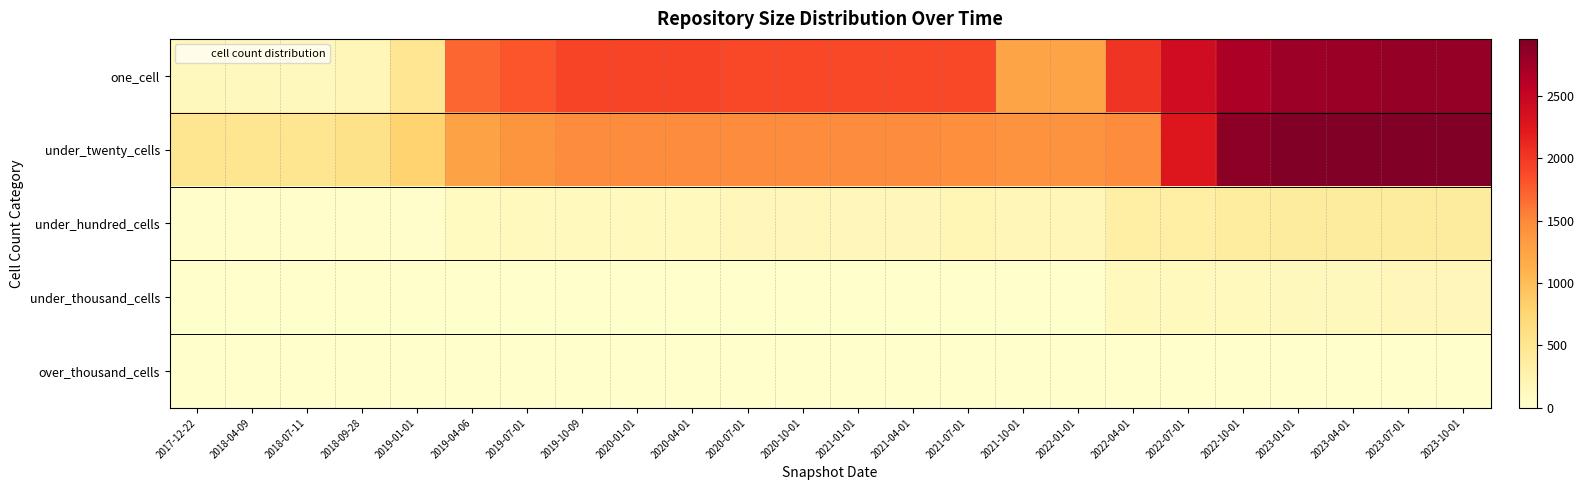

Between 2020-01-01 and 2022-01-01, which series saw the biggest shift?

one_cell